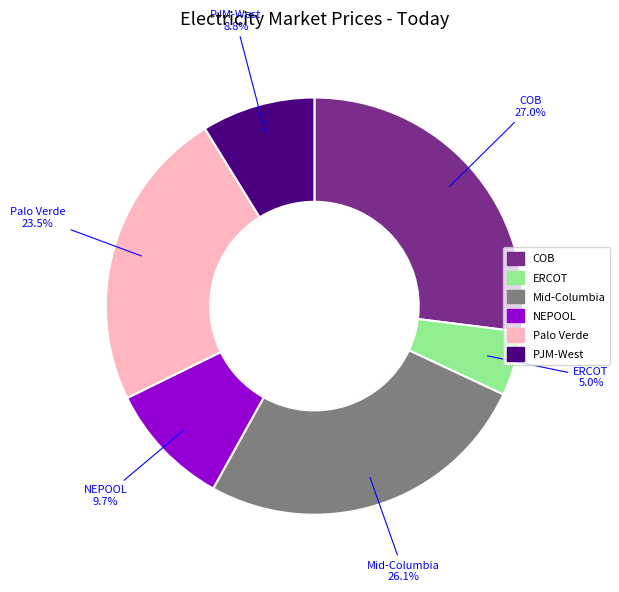

Is it true that NEPOOL is 17% of the pie?

False